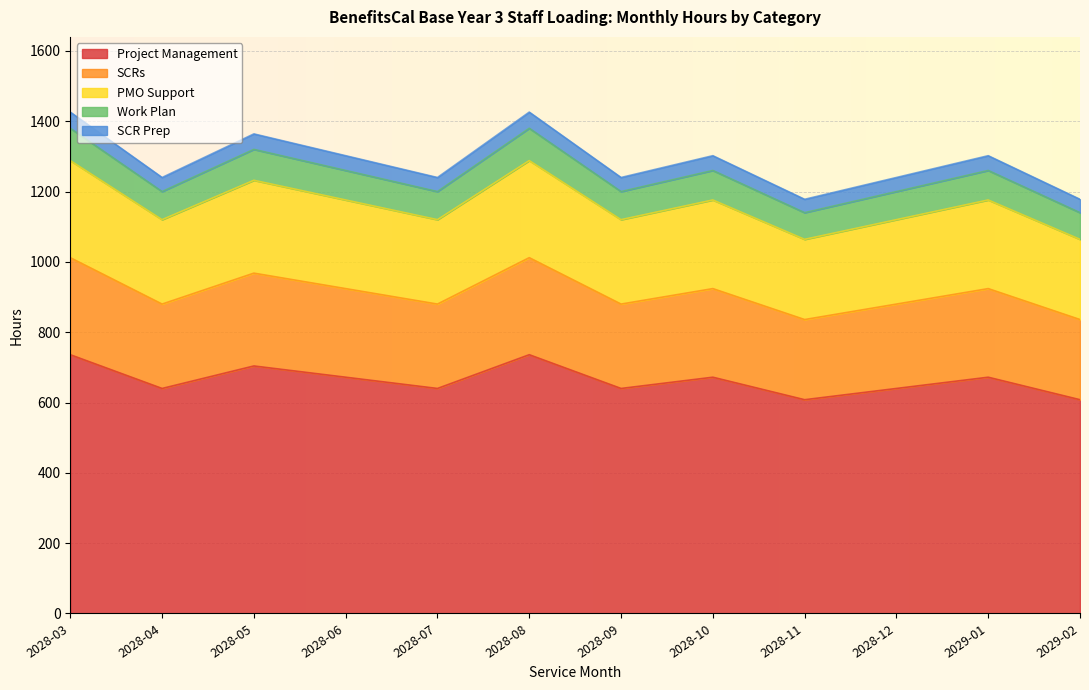

Reading left to right, what are all the values shown in this chart?

Project Management: 2028-03=736	2028-04=640	2028-05=704	2028-06=672	2028-07=640	2028-08=736	2028-09=640	2028-10=672	2028-11=608	2028-12=640	2029-01=672	2029-02=608
SCRs: 2028-03=1012	2028-04=880	2028-05=968	2028-06=924	2028-07=880	2028-08=1012	2028-09=880	2028-10=924	2028-11=836	2028-12=880	2029-01=924	2029-02=836
PMO Support: 2028-03=1288	2028-04=1120	2028-05=1232	2028-06=1176	2028-07=1120	2028-08=1288	2028-09=1120	2028-10=1176	2028-11=1064	2028-12=1120	2029-01=1176	2029-02=1064
Work Plan: 2028-03=1380	2028-04=1200	2028-05=1320	2028-06=1260	2028-07=1200	2028-08=1380	2028-09=1200	2028-10=1260	2028-11=1140	2028-12=1200	2029-01=1260	2029-02=1140
SCR Prep: 2028-03=1426	2028-04=1240	2028-05=1364	2028-06=1302	2028-07=1240	2028-08=1426	2028-09=1240	2028-10=1302	2028-11=1178	2028-12=1240	2029-01=1302	2029-02=1178